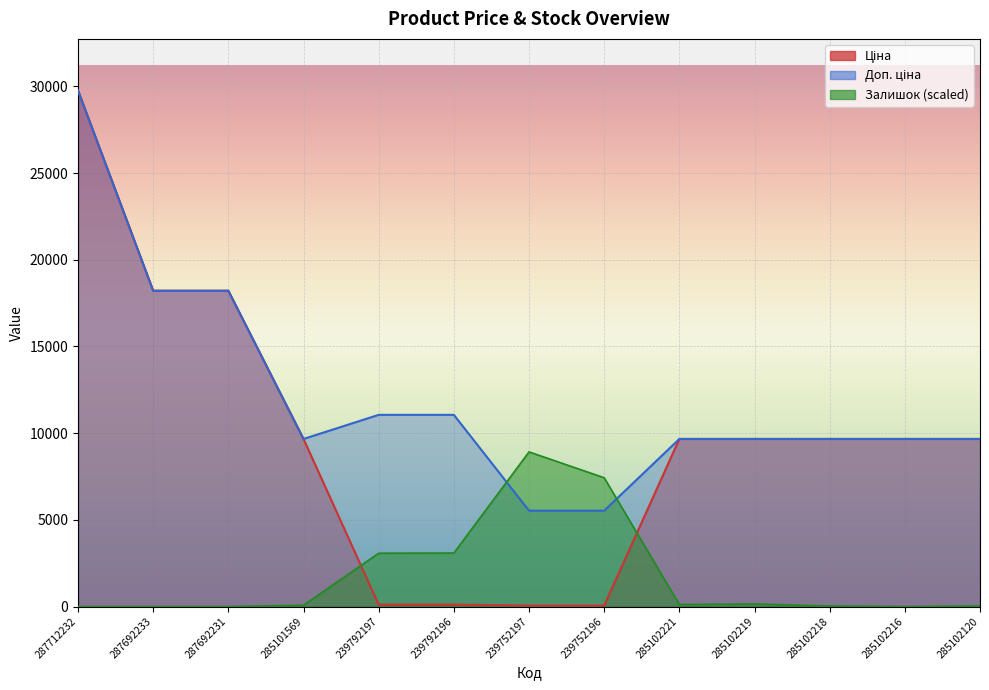

Read the Залишок value at 285102120.

31.9